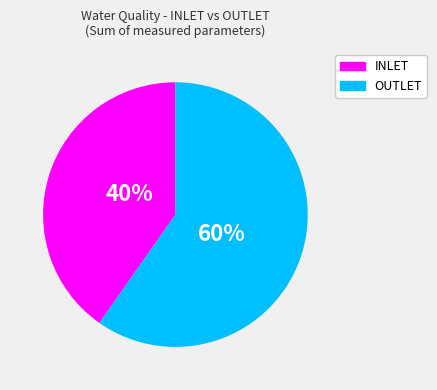

To the nearest percent, what is the average slice percentage?

50%